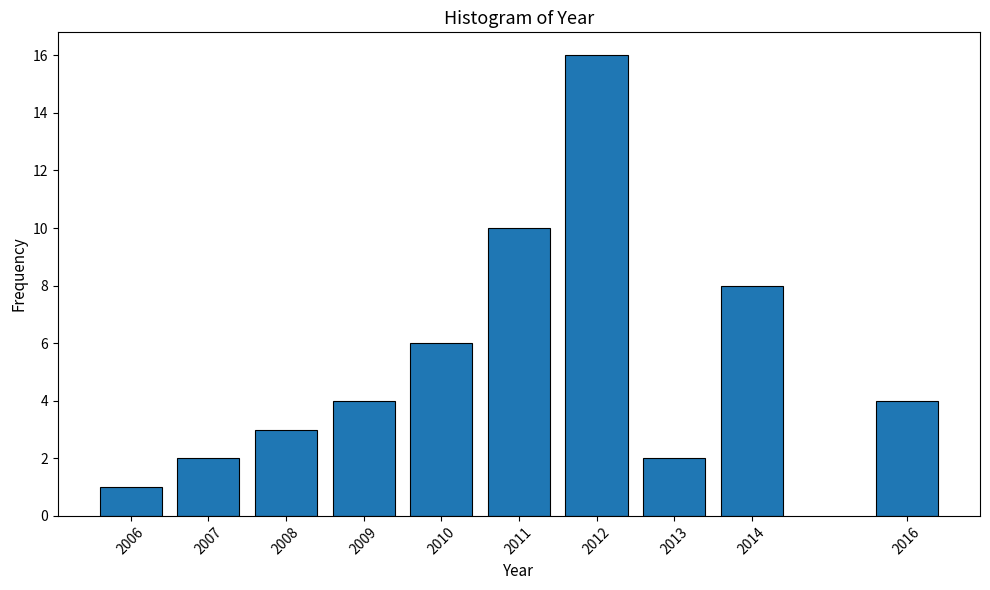

Reading left to right, list all the values displayed in this chart.

1	2	3	4	6	10	16	2	8	4